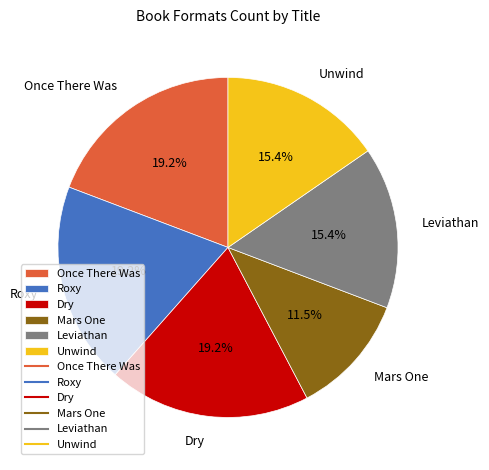

To the nearest percent, what percentage of the pie is Dry?

19%